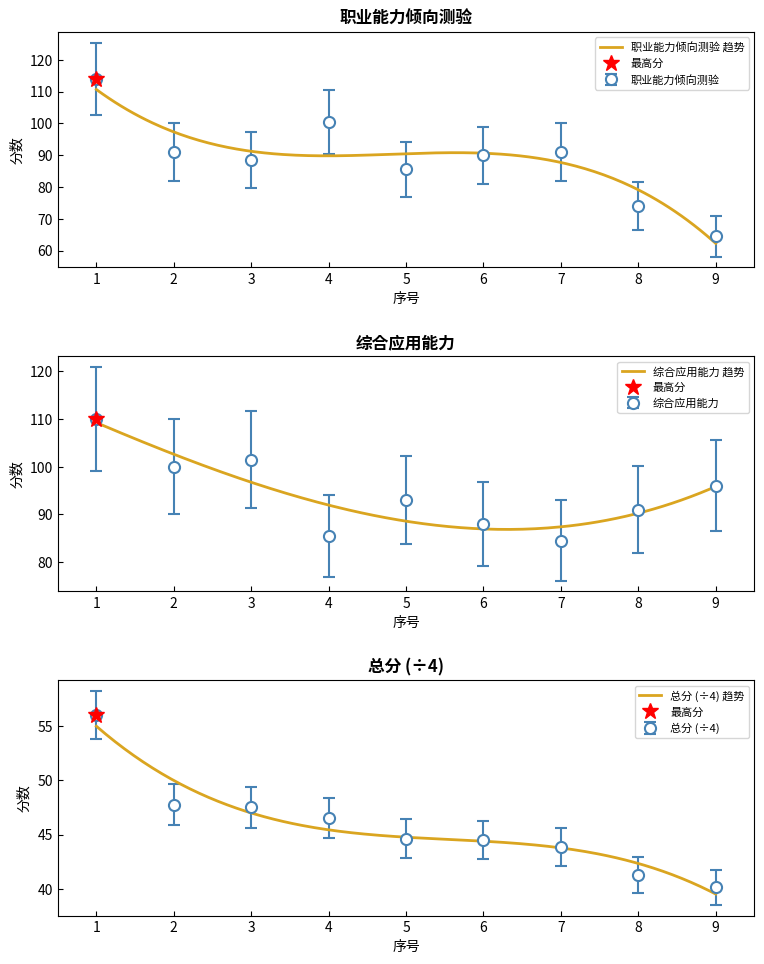

Which series has the largest total across all categories?

综合应用能力